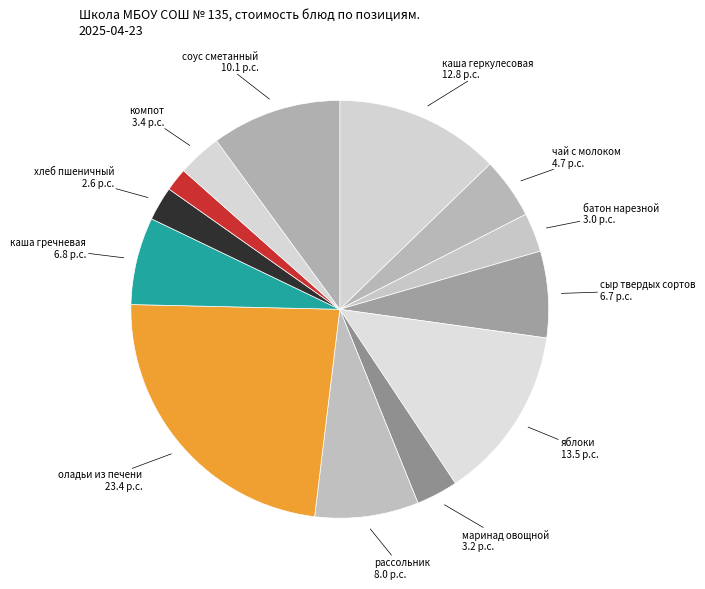

Which category has the smallest portion of the pie?

хлеб ржаной